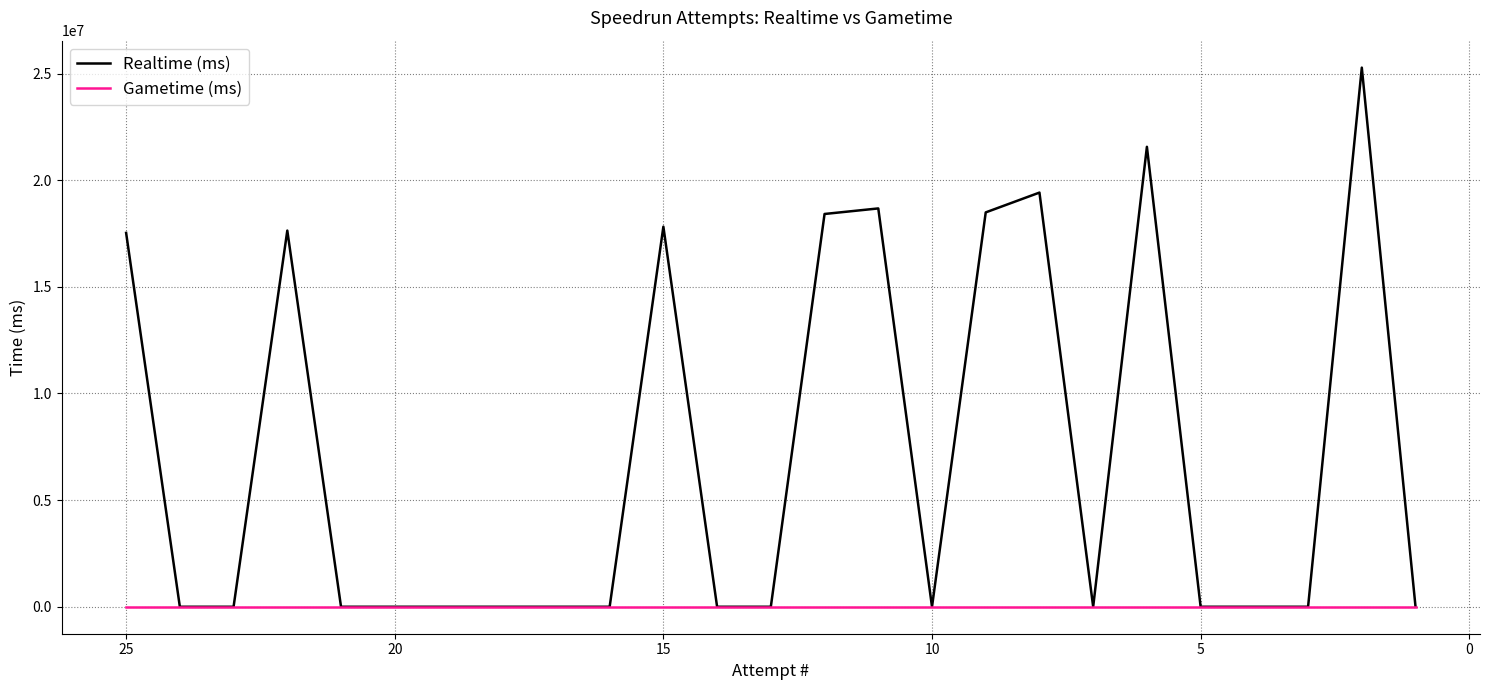

Reading left to right, what are all the values shown in this chart?

Realtime (ms): 17528188	0	0	17636179	0	0	0	0	0	0	17819233	0	0	18414973	18675046	0	18489324	19417914	0	21564058	0	0	0	25276240	0
Gametime (ms): 0	0	0	0	0	0	0	0	0	0	0	0	0	0	0	0	0	0	0	0	0	0	0	0	0